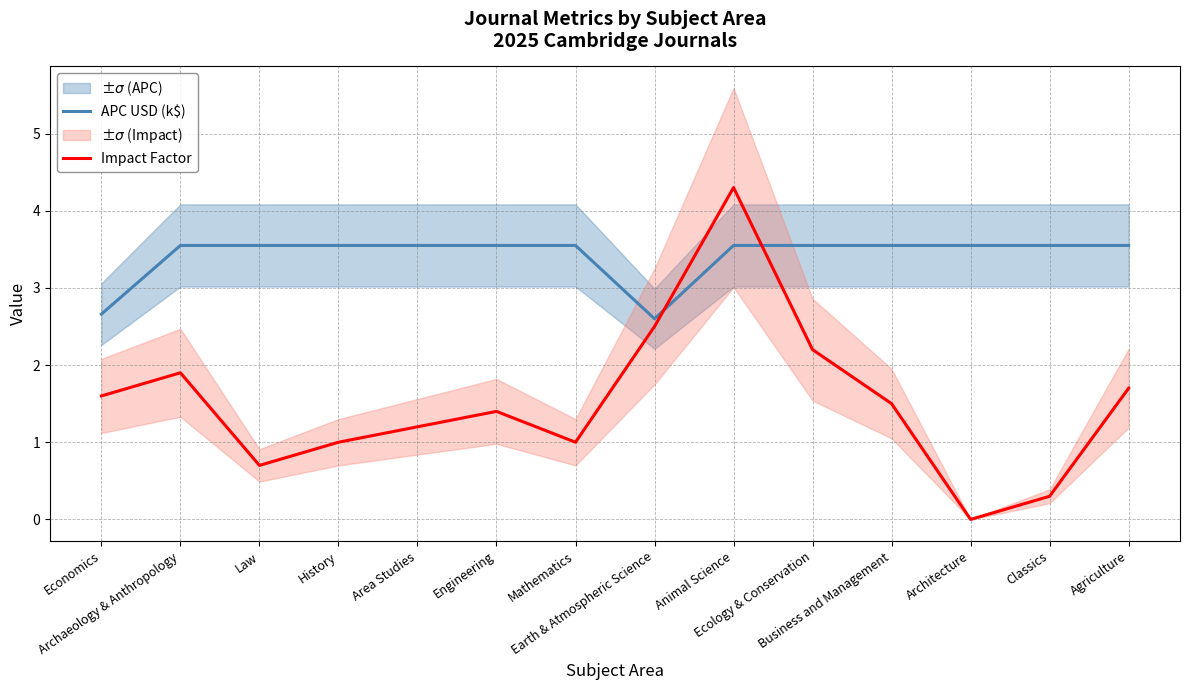

Rank the series by their maximum value, from lowest to highest.

APC USD (k$), Impact Factor